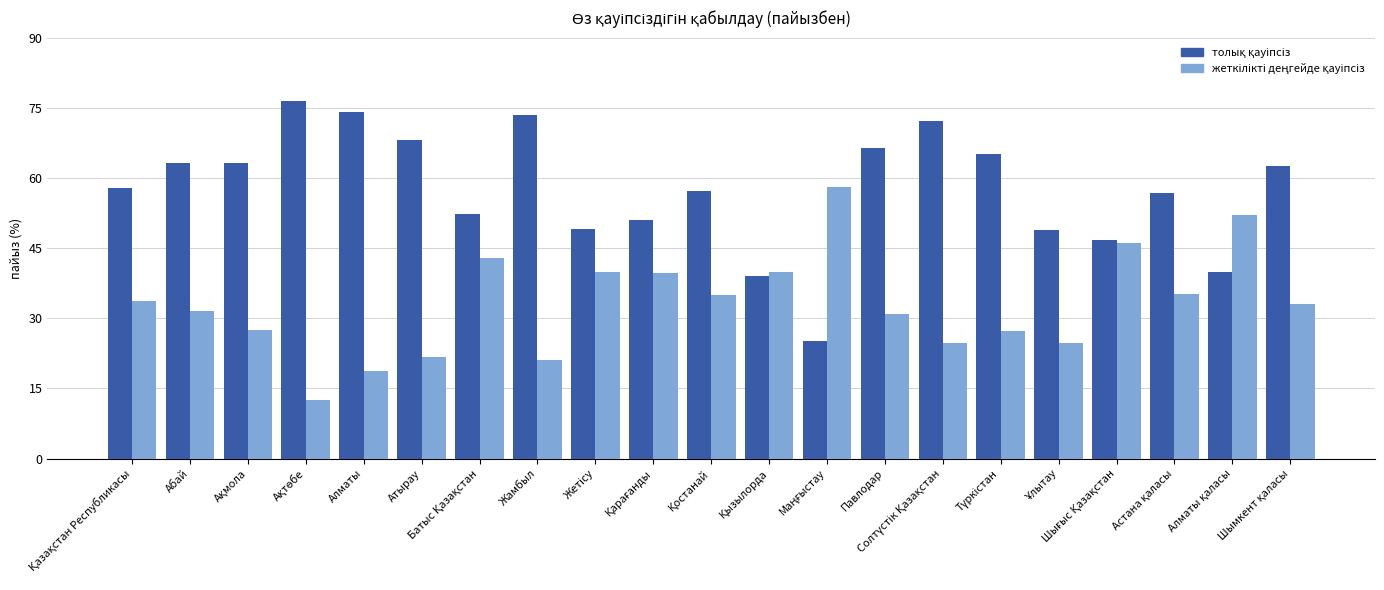

What is the maximum value shown in the chart?

76.5